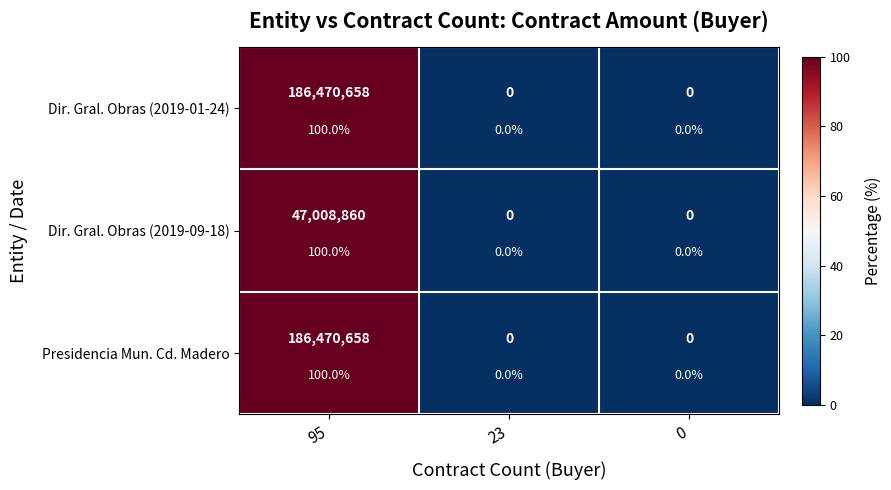

Rank the series by their maximum value, from highest to lowest.

Dir. Gral. Obras (2019-01-24), Dir. Gral. Obras (2019-09-18), Presidencia Mun. Cd. Madero